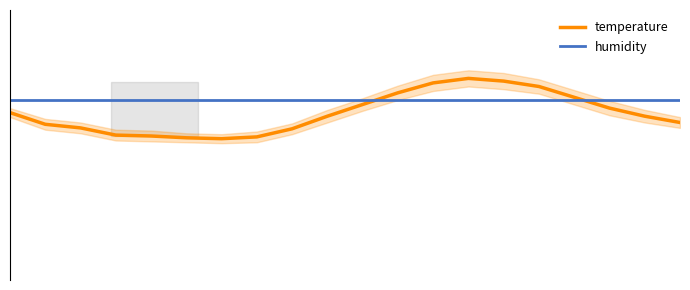

Does the chart display data point markers on the line(s)?

No